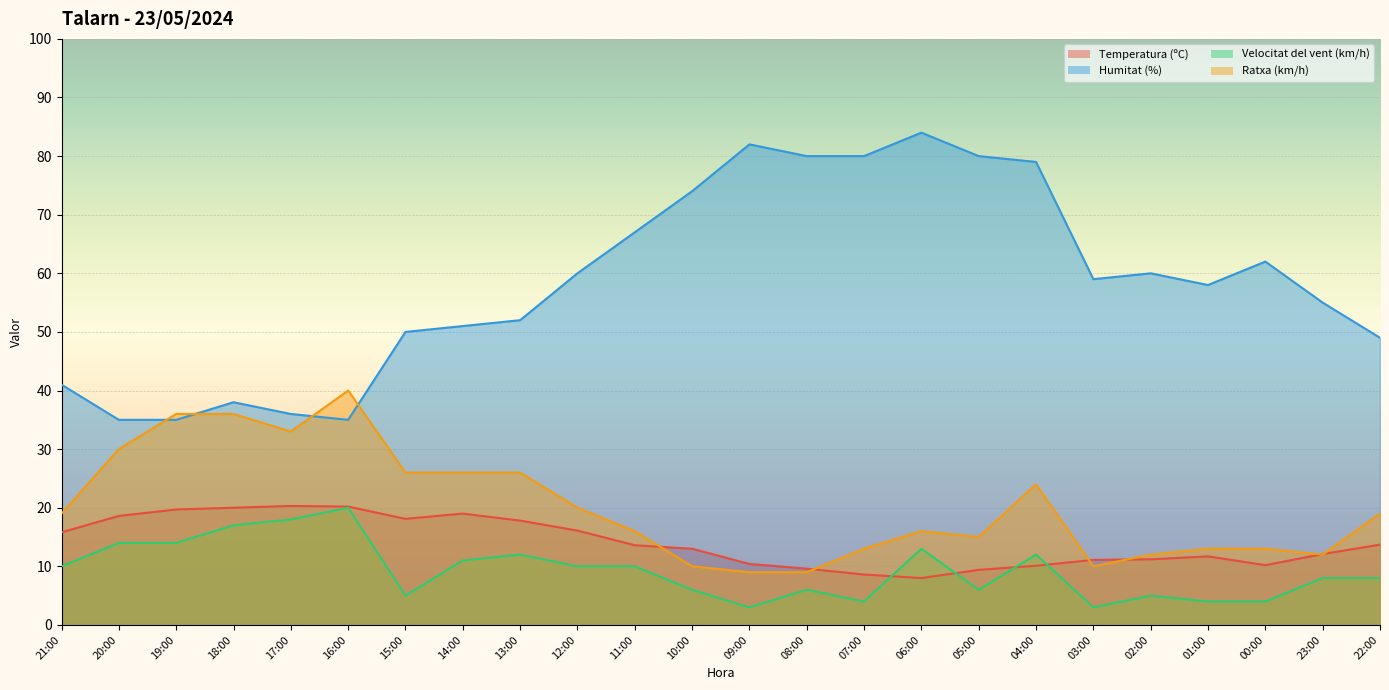

Is the value of Velocitat del vent (km/h) at 23:00 greater than the value of Ratxa (km/h) at 04:00?

No